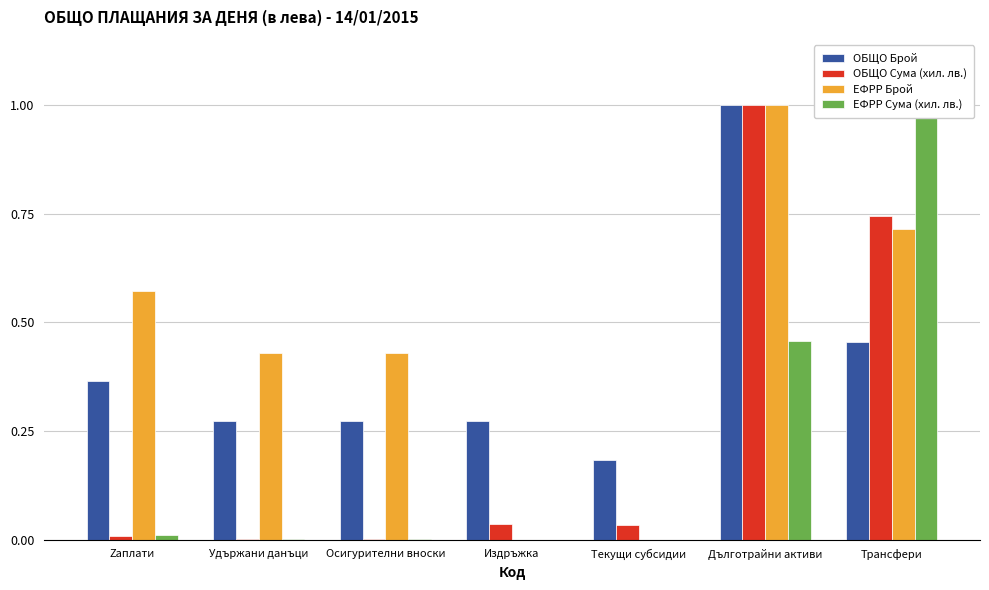

At how many categories does at least one series exceed 0?

7